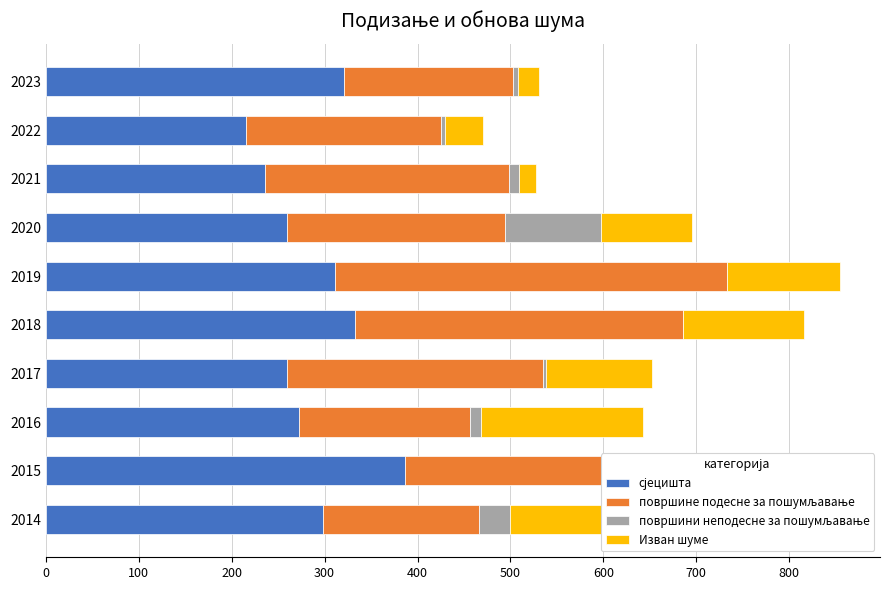

Is the value of површини неподесне за пошумљавање at 2014 greater than the value of површине подесне за пошумљавање at 2020?

No